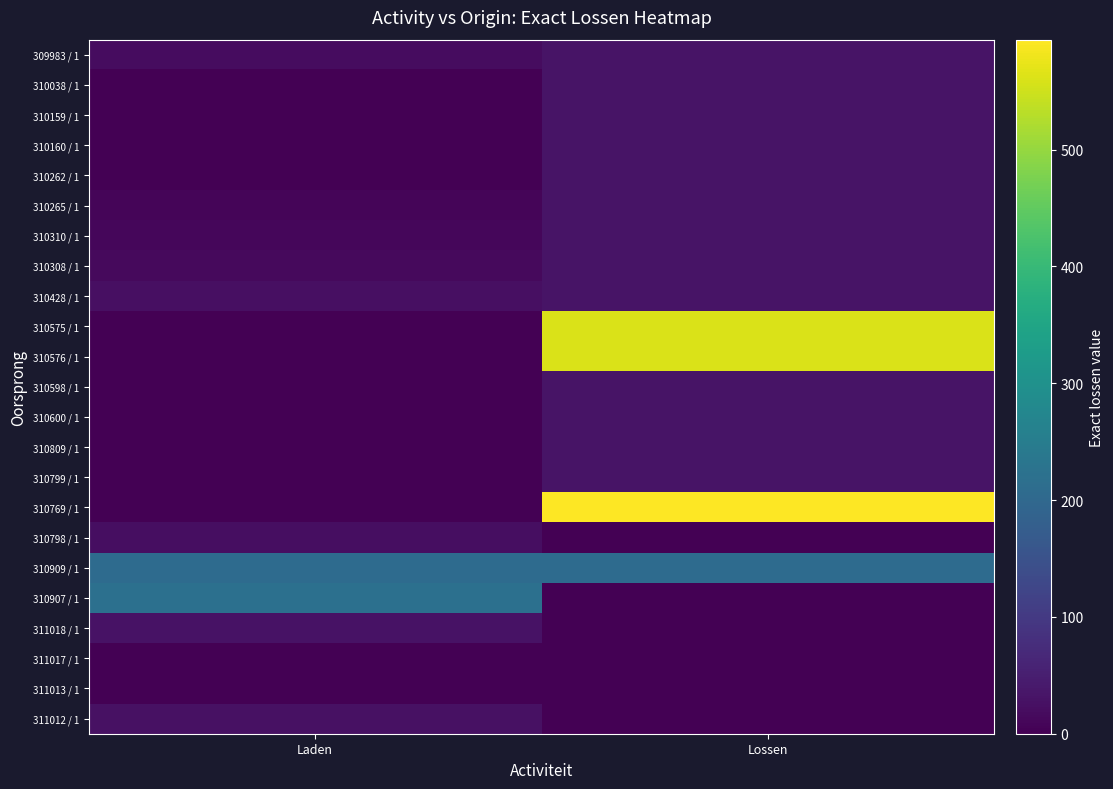

Which category has the highest value across all series?

Lossen